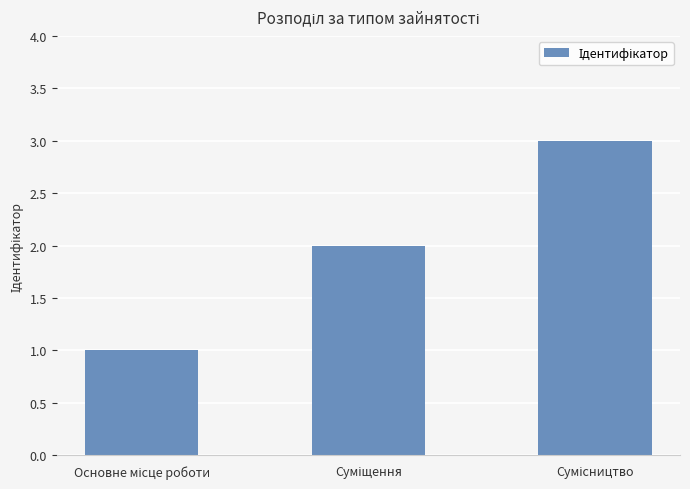

Count the number of data series in this chart.

1